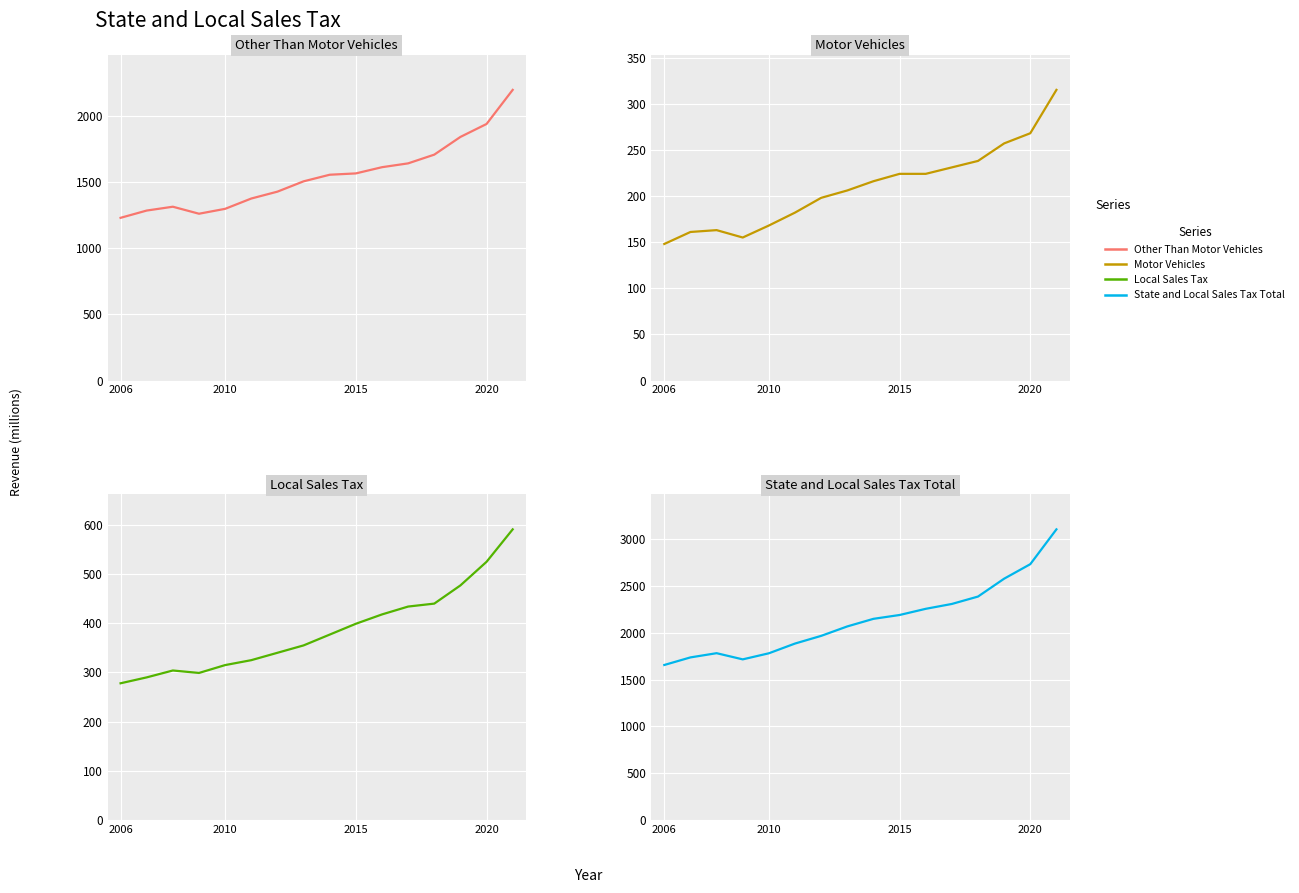

At which label does Motor Vehicles reach its minimum?

2006